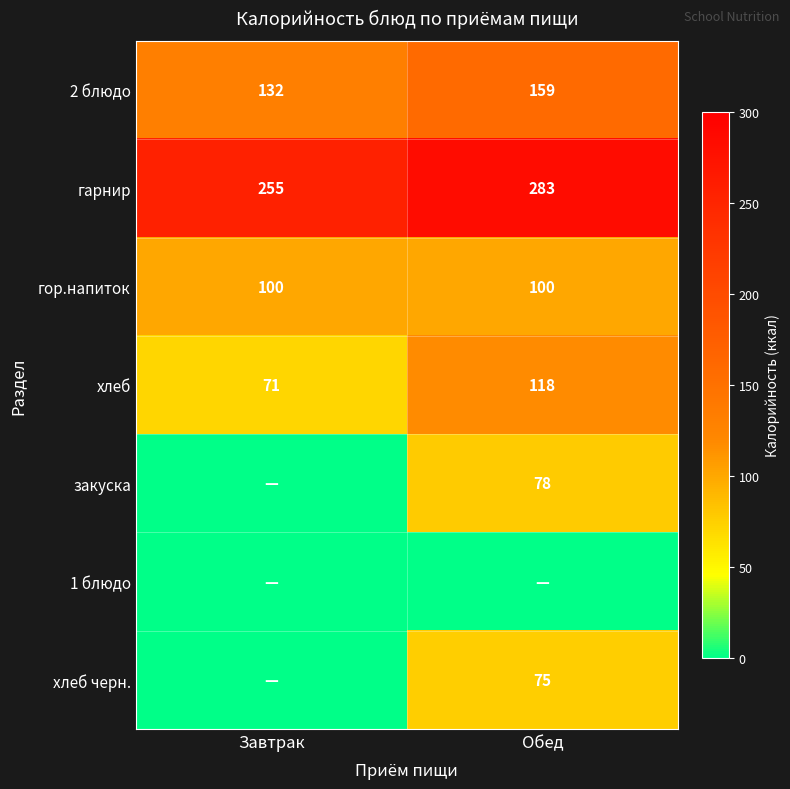

Rank the categories by хлеб value from highest to lowest.

Обед, Завтрак